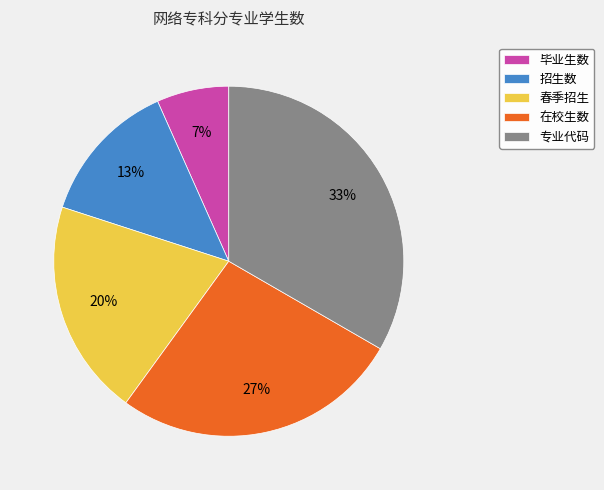

To the nearest percent, what portion does 在校生数 represent?

27%